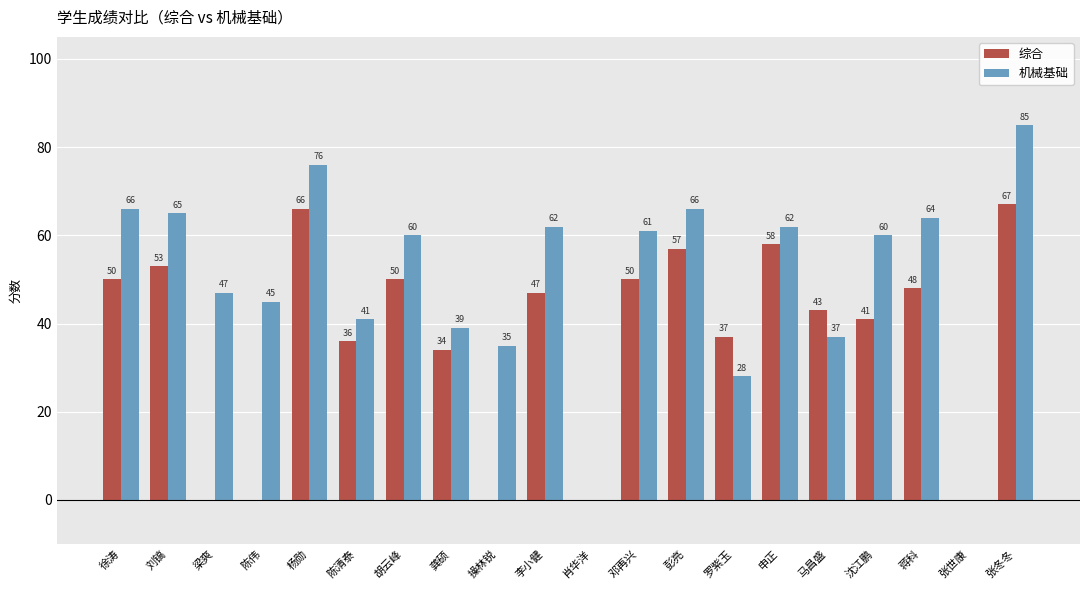

What is the total value across all series at 徐涛?

116